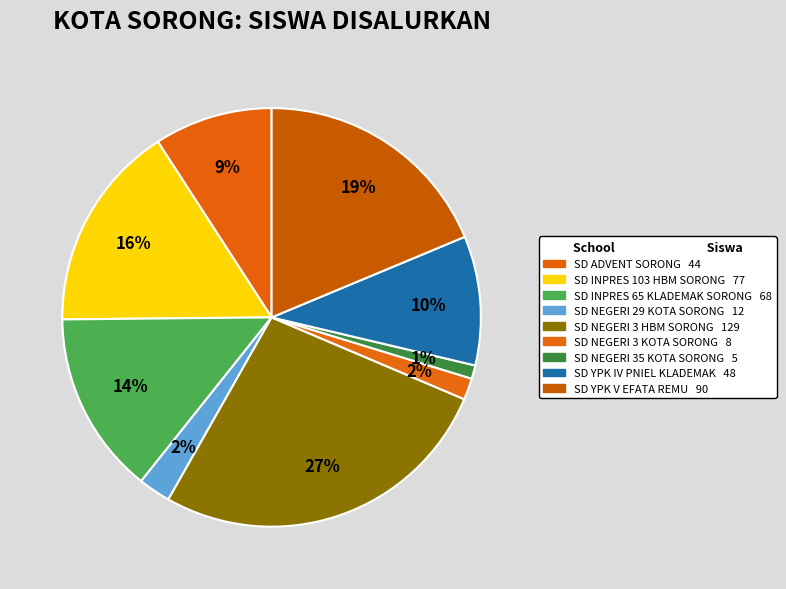

How many segments does this pie chart have?

9